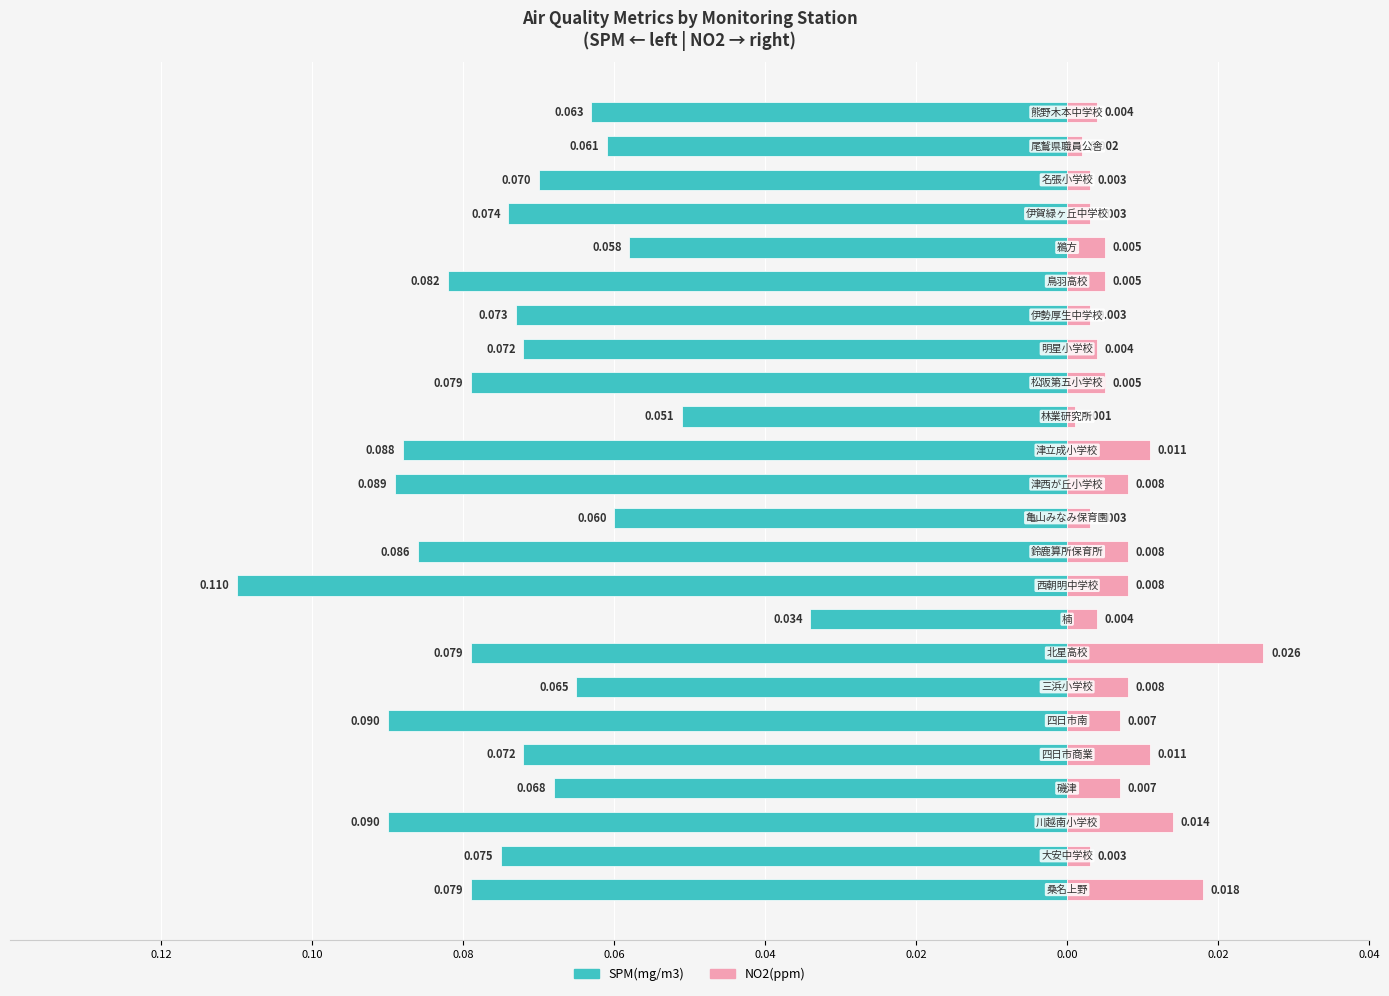

Which series has the widest spread of values?

SPM(mg/m3)